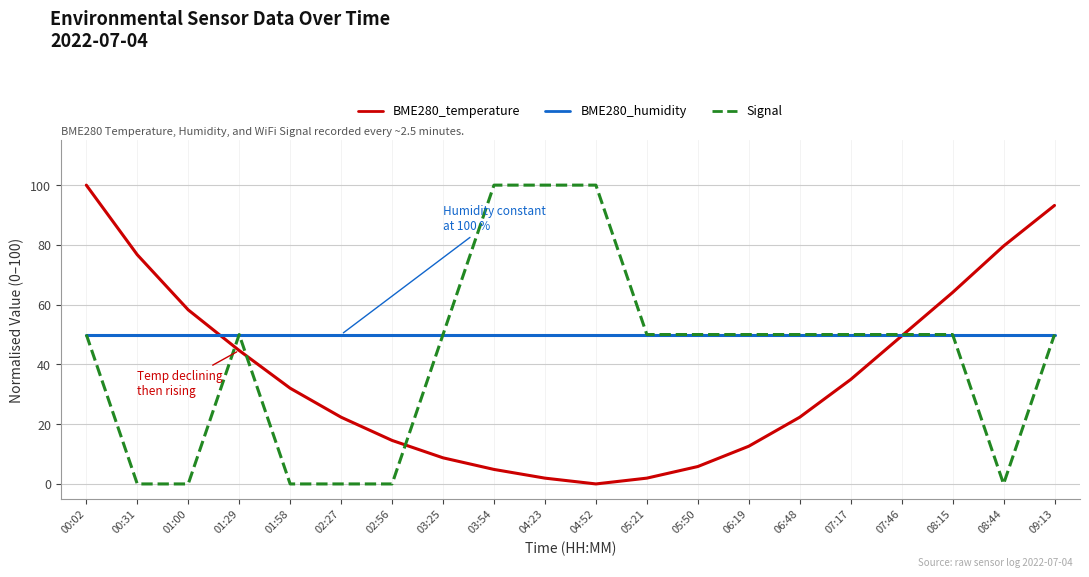

How many distinct data groups are displayed?

3